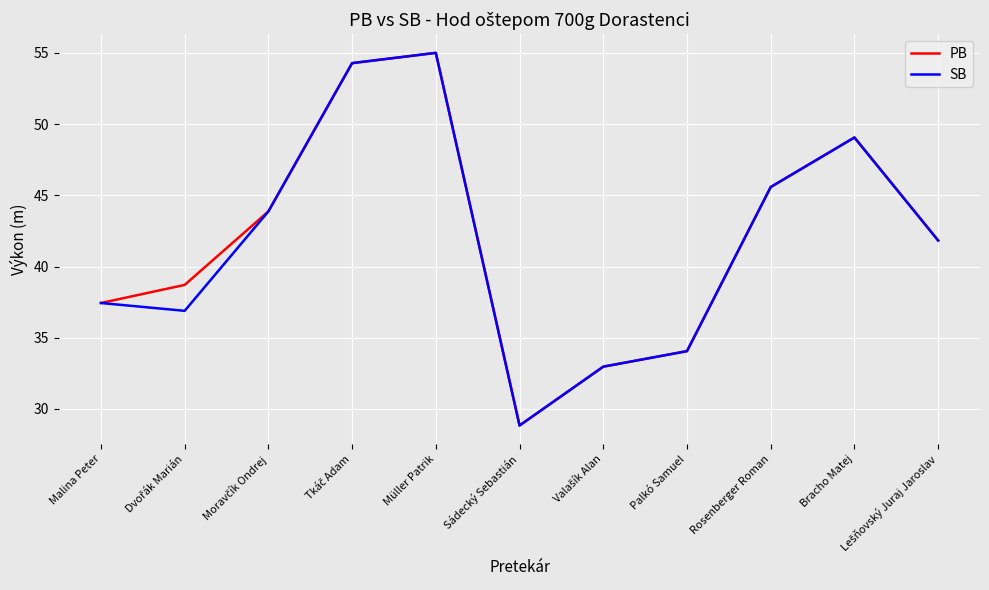

What value does the SB series have at Müller Patrik?

55.0